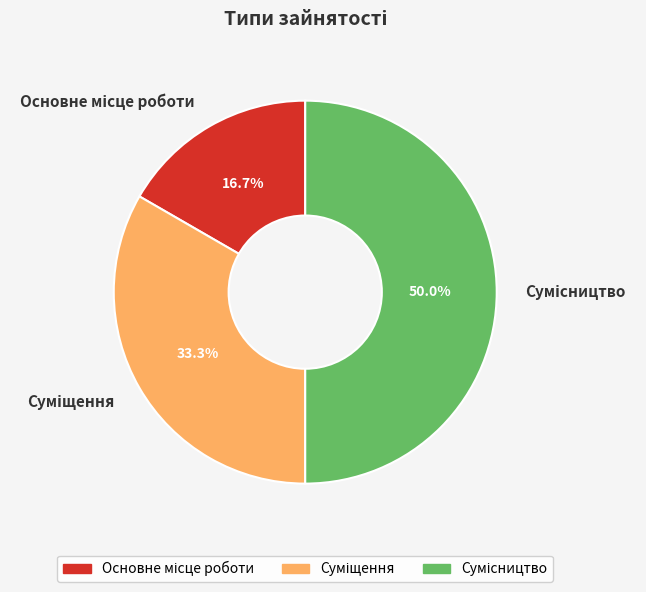

How many segments does this pie chart have?

3